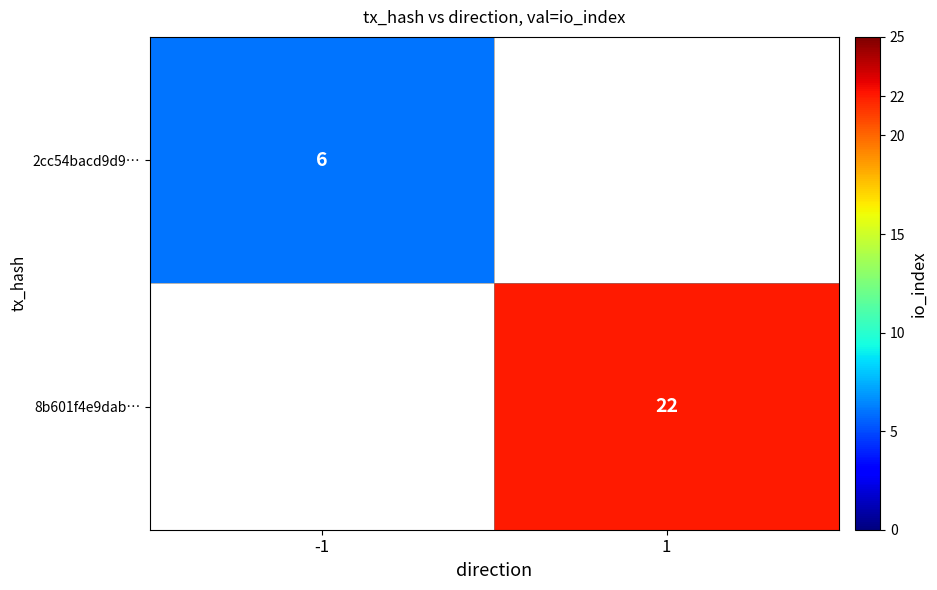

Is it true that 8b601f4e9dab… equals 29 at 1?

False